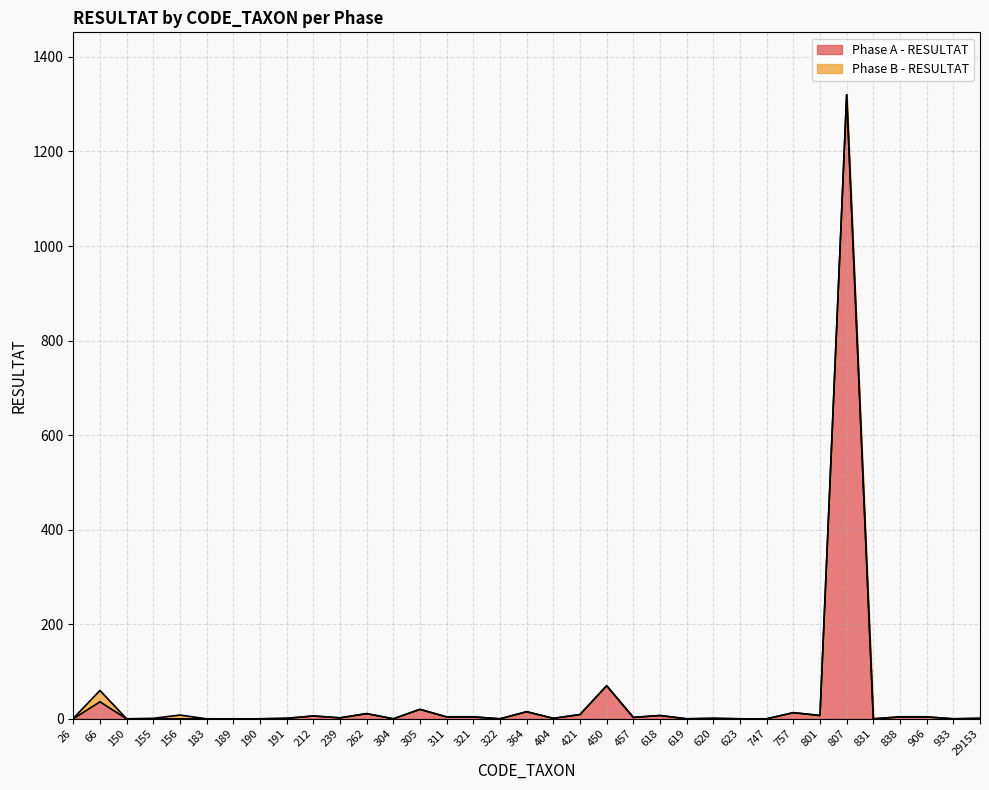

What is the average value?

44